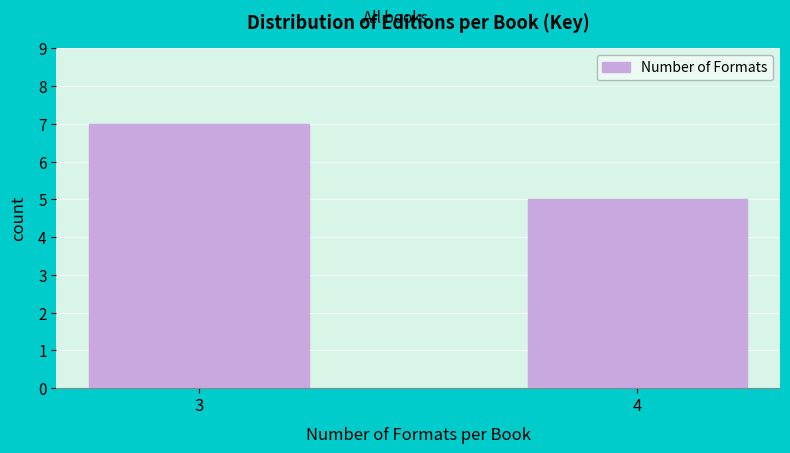

Reading right to left, list all the values displayed in this chart.

5	7